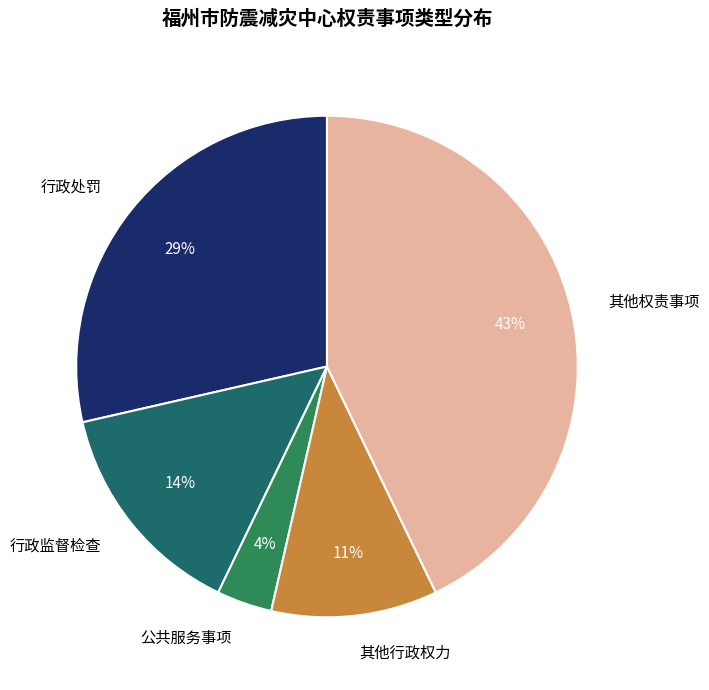

Combined, do 其他权责事项 and 行政监督检查 account for over 50%?

Yes